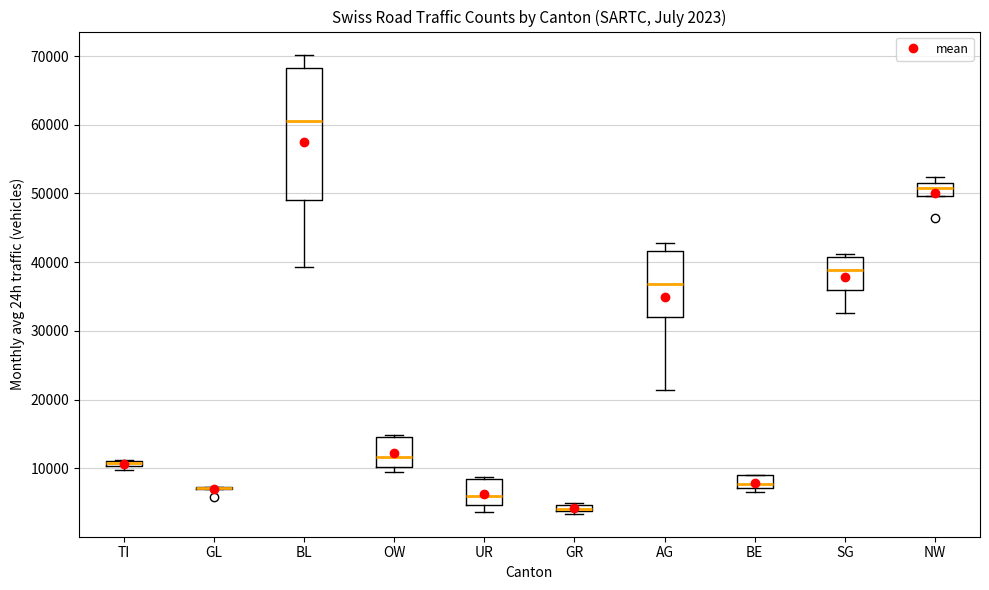

Which box is the tallest, from its lower edge to its upper edge?

BL